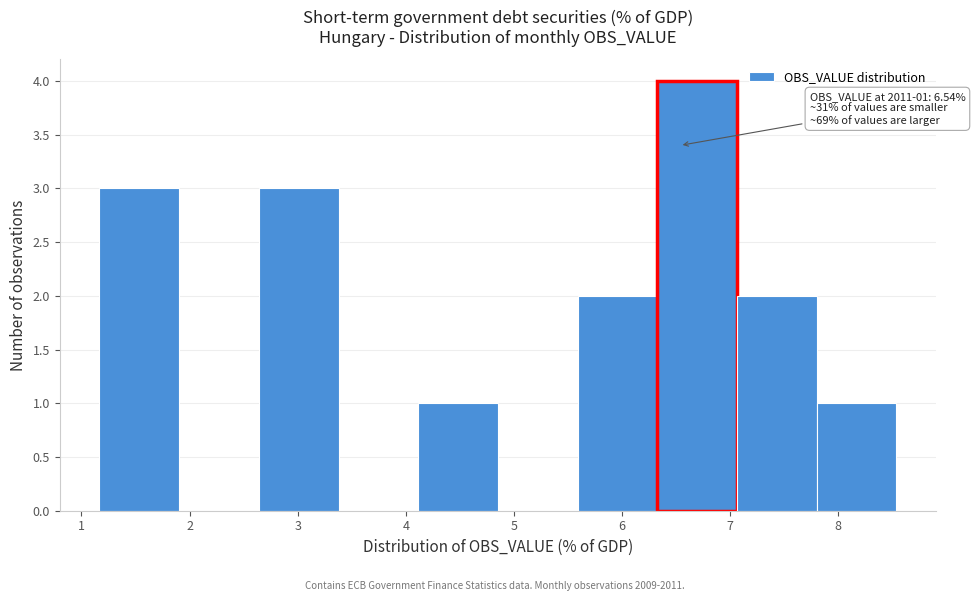

Over which range of the x-axis is the bar tallest?

6.3 to 7.1